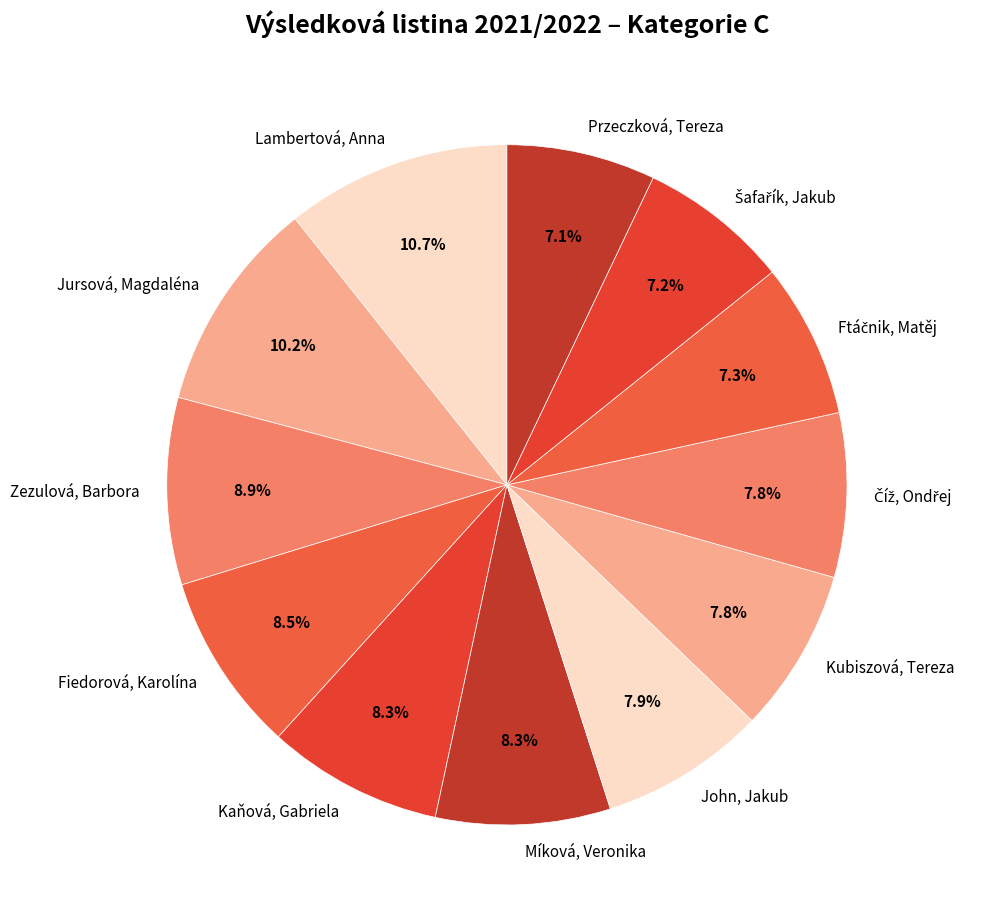

What is the total percentage of Kubiszová, Tereza and John, Jakub?

15.7%